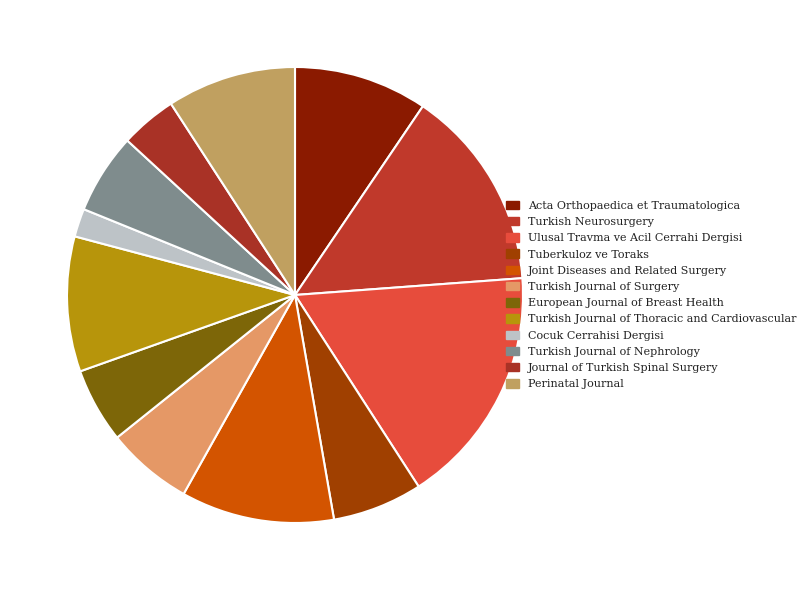

To the nearest percent, what percentage of the pie is Ulusal Travma ve Acil Cerrahi Dergisi?

17%